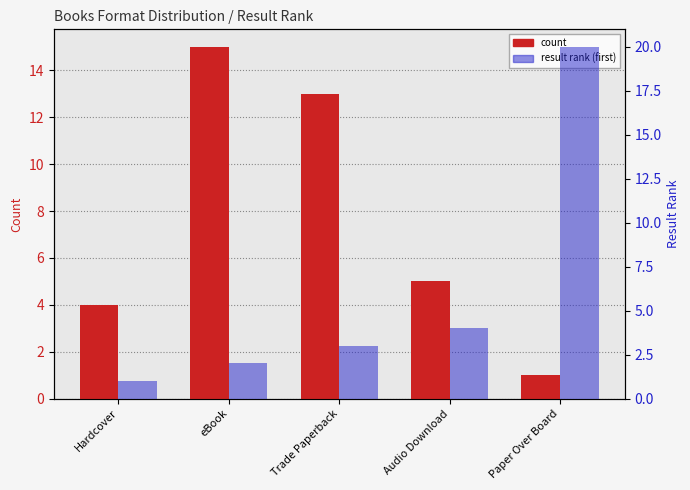

What is the label of the 4th bar from the left?

Audio Download